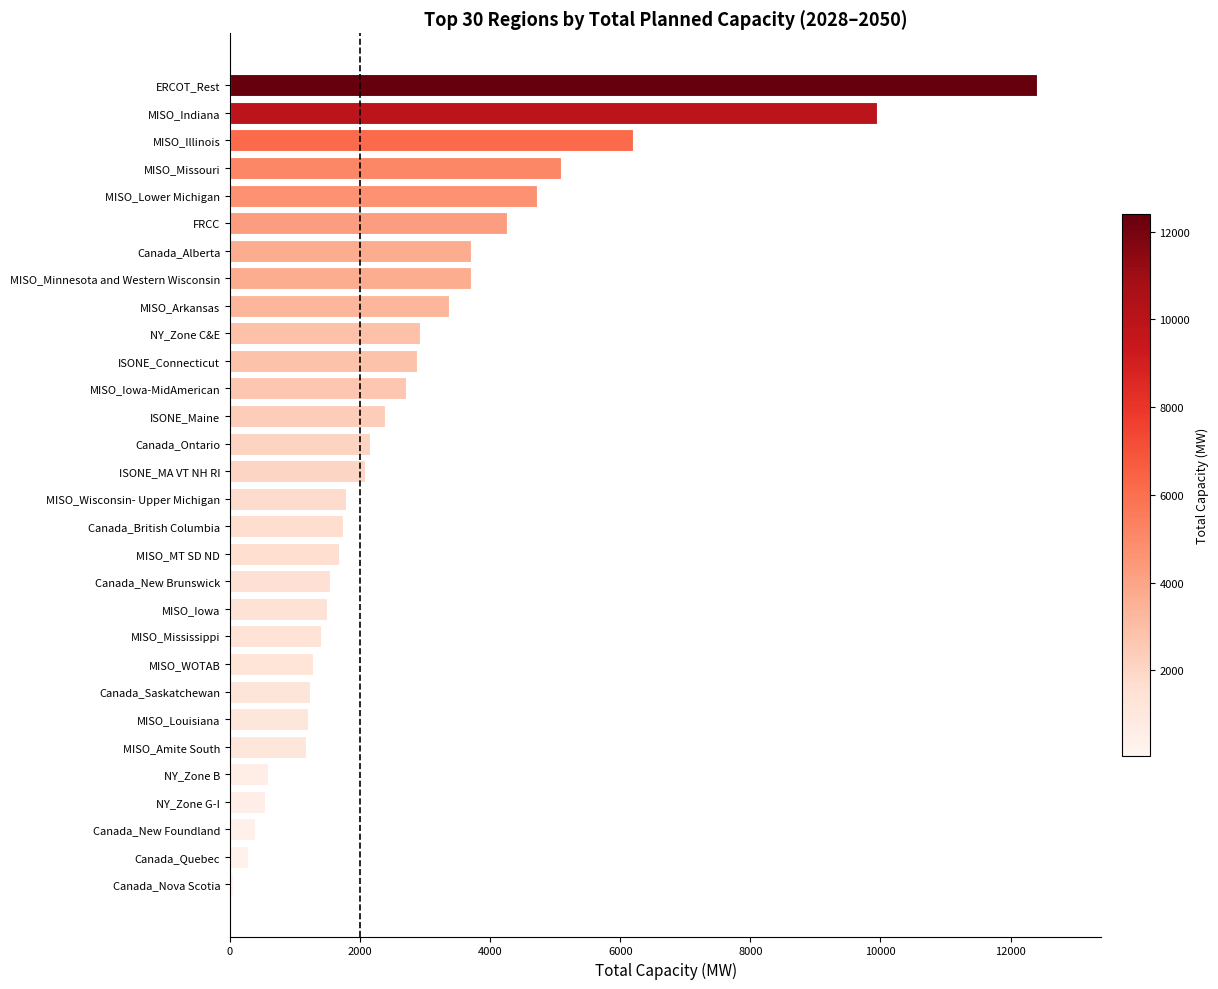

What is the maximum value shown in the chart?

12404.8